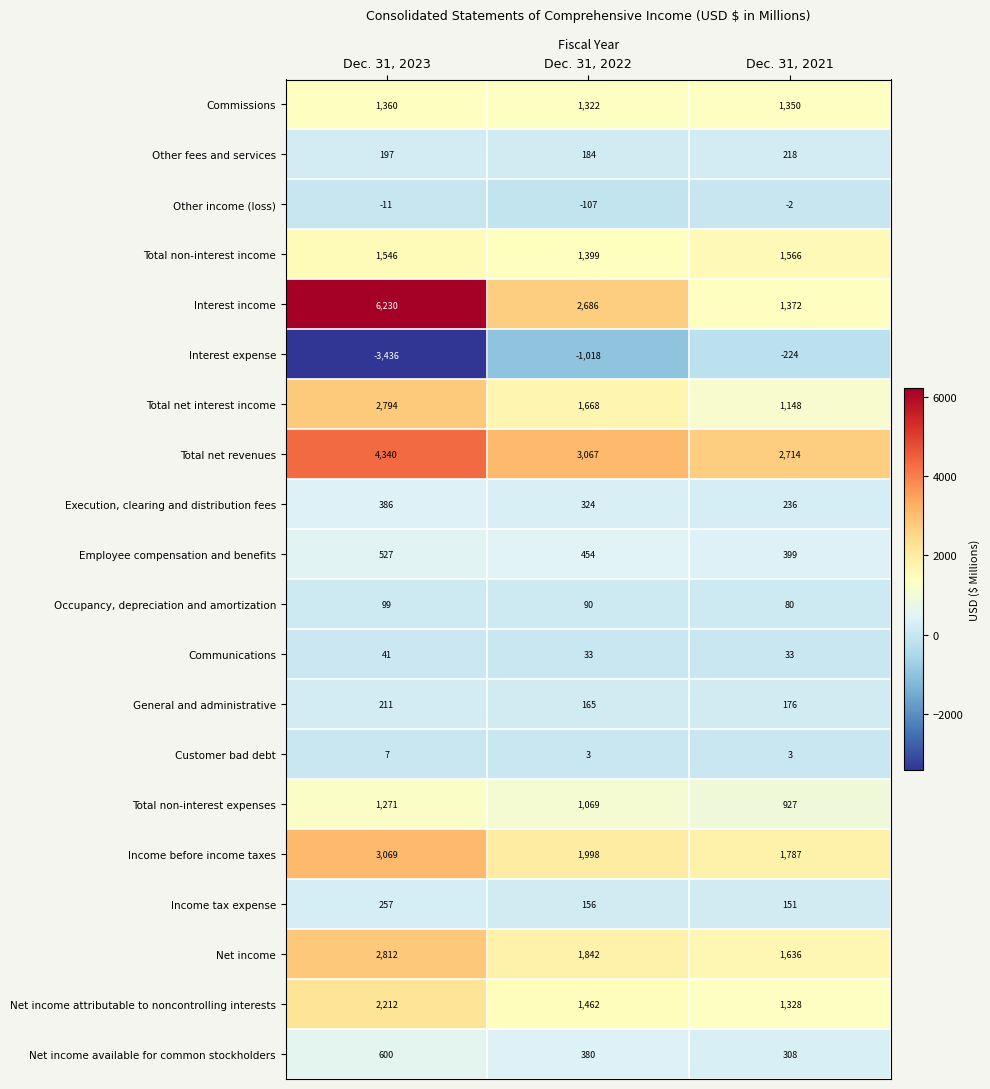

At Dec. 31, 2021, list the series in order from smallest to largest.

Interest expense, Other income (loss), Customer bad debt, Communications, Occupancy, depreciation and amortization, Income tax expense, General and administrative, Other fees and services, Execution, clearing and distribution fees, Net income available for common stockholders, Employee compensation and benefits, Total non-interest expenses, Total net interest income, Net income attributable to noncontrolling interests, Commissions, Interest income, Total non-interest income, Net income, Income before income taxes, Total net revenues